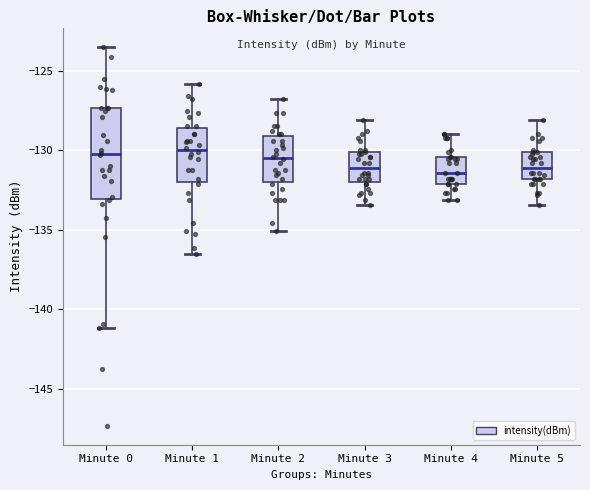

Where does the upper whisker of the box for Minute 5 end on the y-axis? The values are not printed on the chart, so give them approximately, as read against the axis.

-128.0